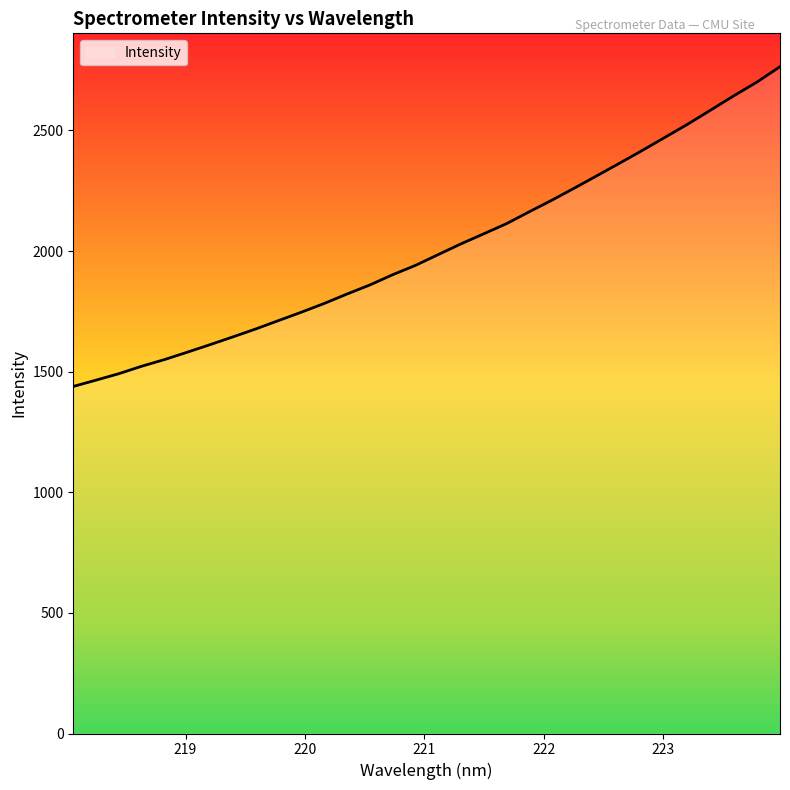

What is the greatest value displayed?

2764.2